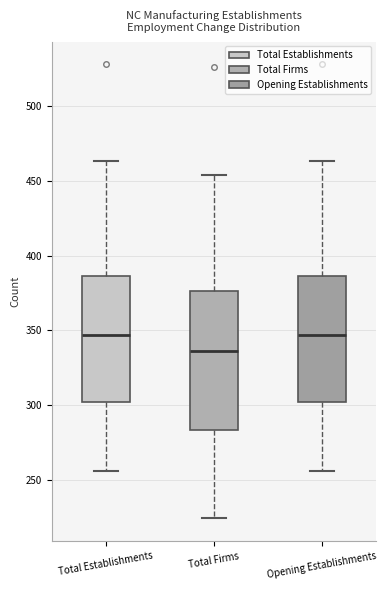

Which box has the lowest median line?

Total Firms